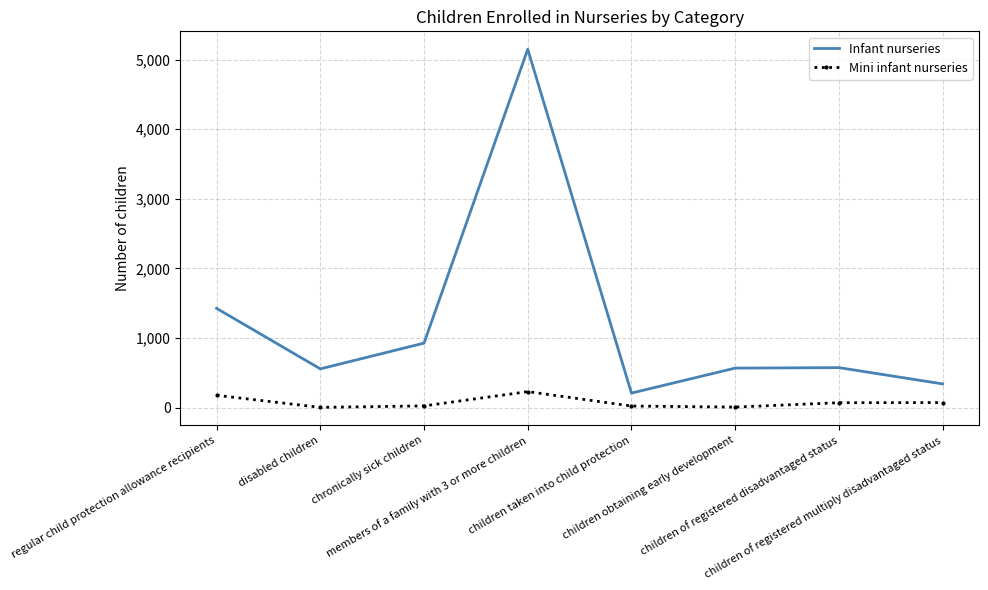

Which series has the largest total across all categories?

Infant nurseries